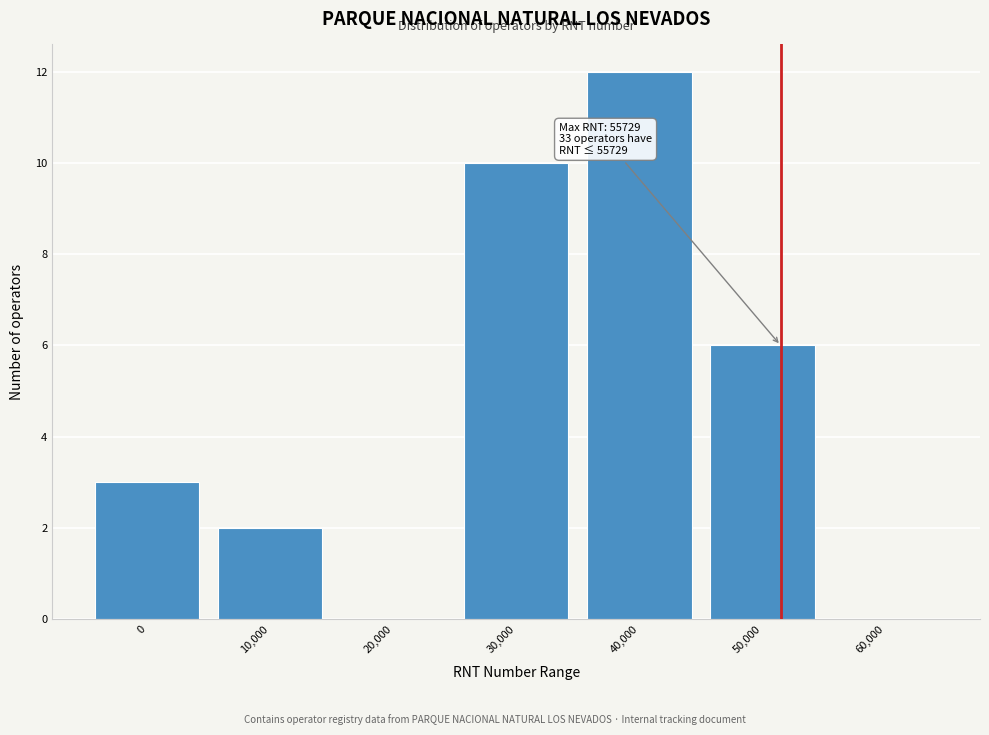

Reading right to left, what are all the values shown in this chart?

60,000=0	50,000=6	40,000=12	30,000=10	20,000=0	10,000=2	0=3